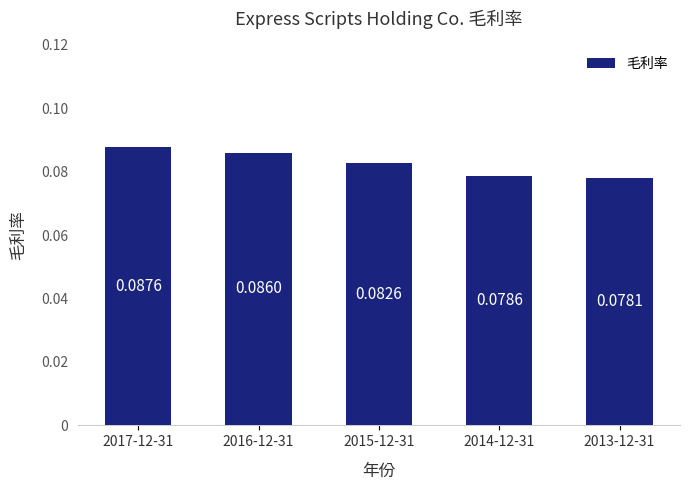

What is the sum of all values?

0.4